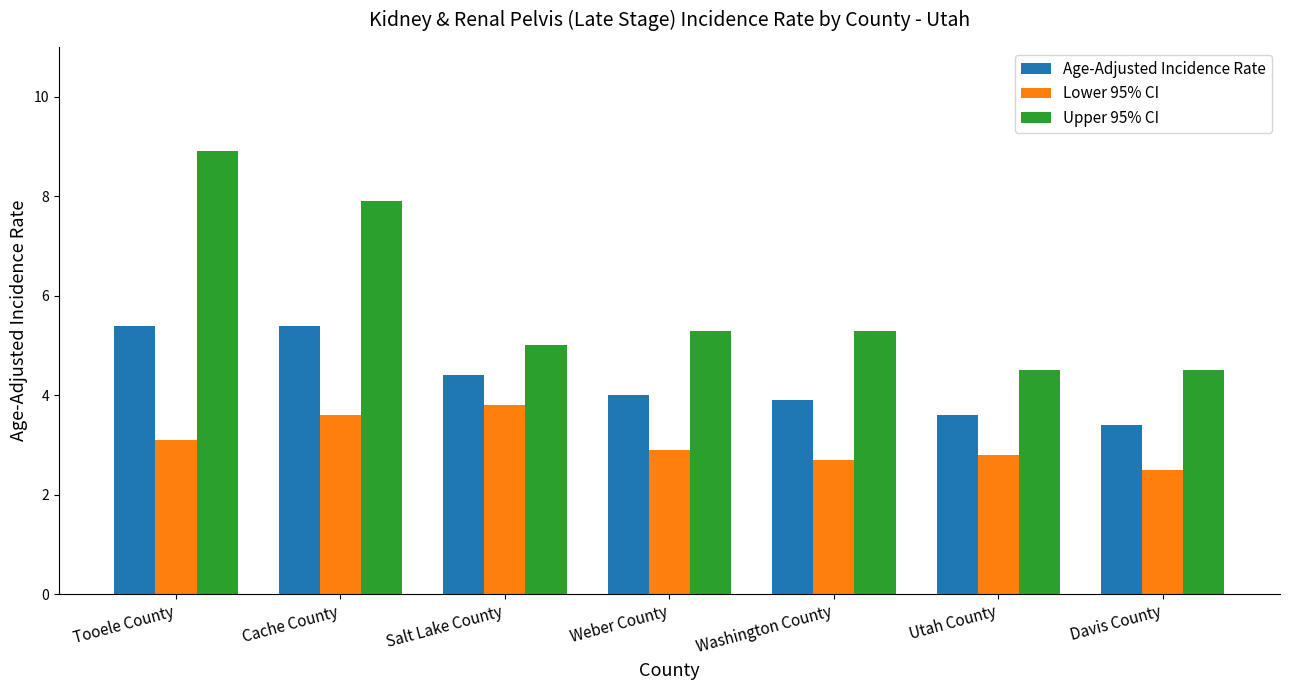

What is the difference between the Age-Adjusted Incidence Rate values at Tooele County and Salt Lake County?

1.0